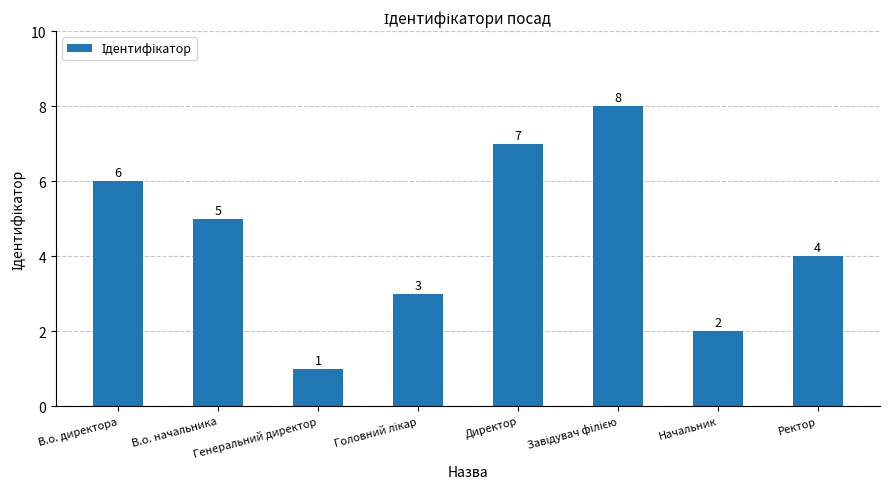

At which label is the value closest to 4?

Ректор